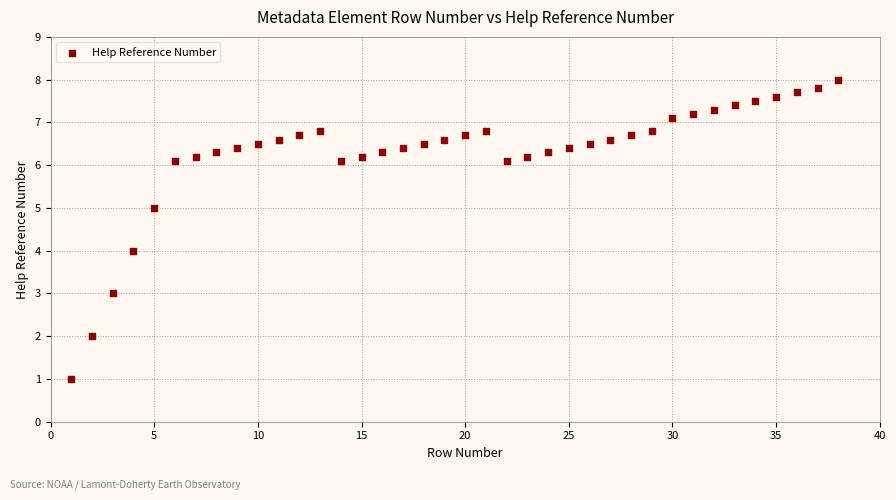

What is the range of X values (max minus min)?

37.0